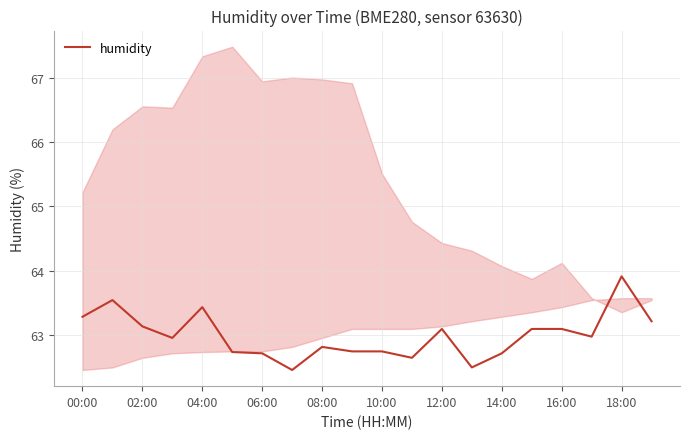

What is the value of the 12th point from the left?

62.6